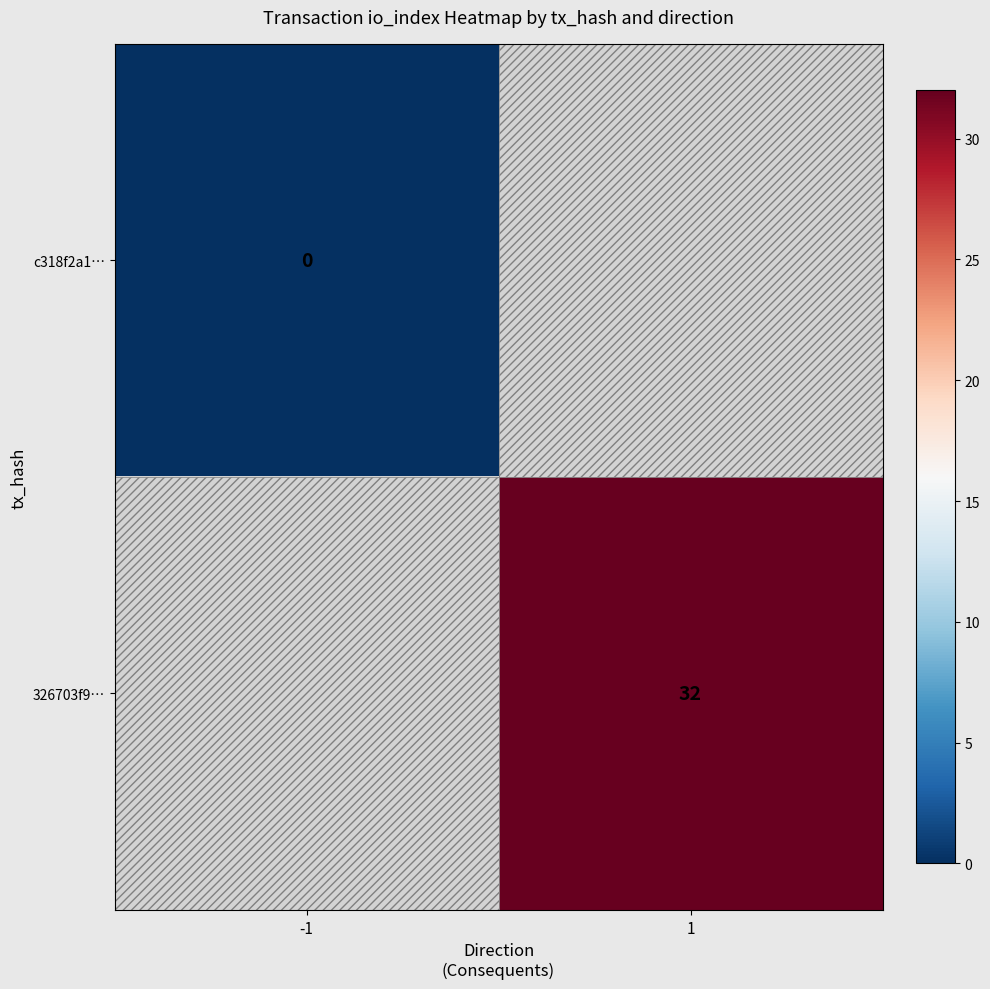

The value of 326703f9… at 1 is 22. True or false?

False